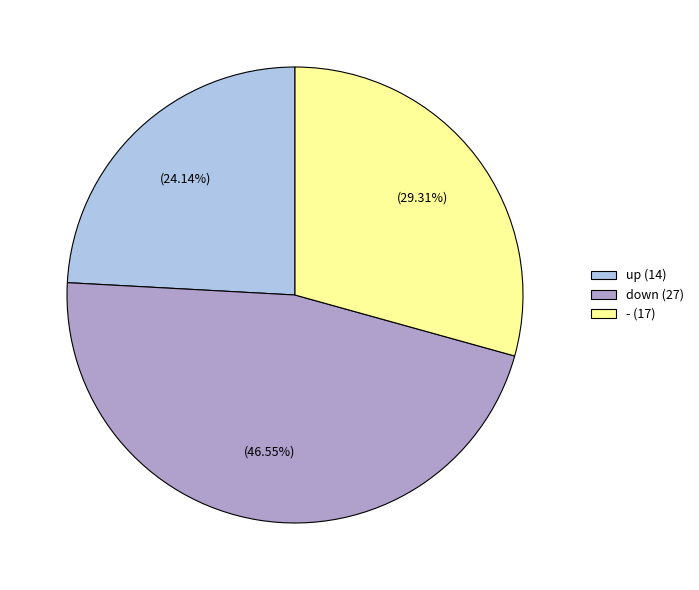

To the nearest percent, what is the combined percentage of up and -?

53%